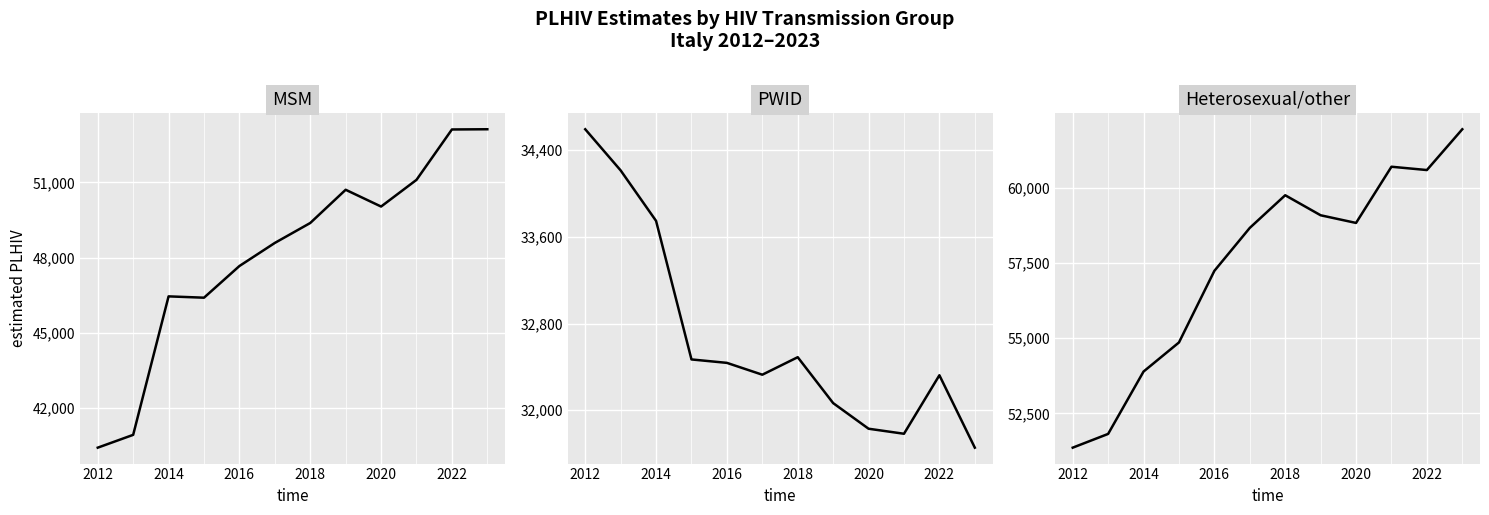

What is the sum of all PLHIV - MSM values?

577881.7